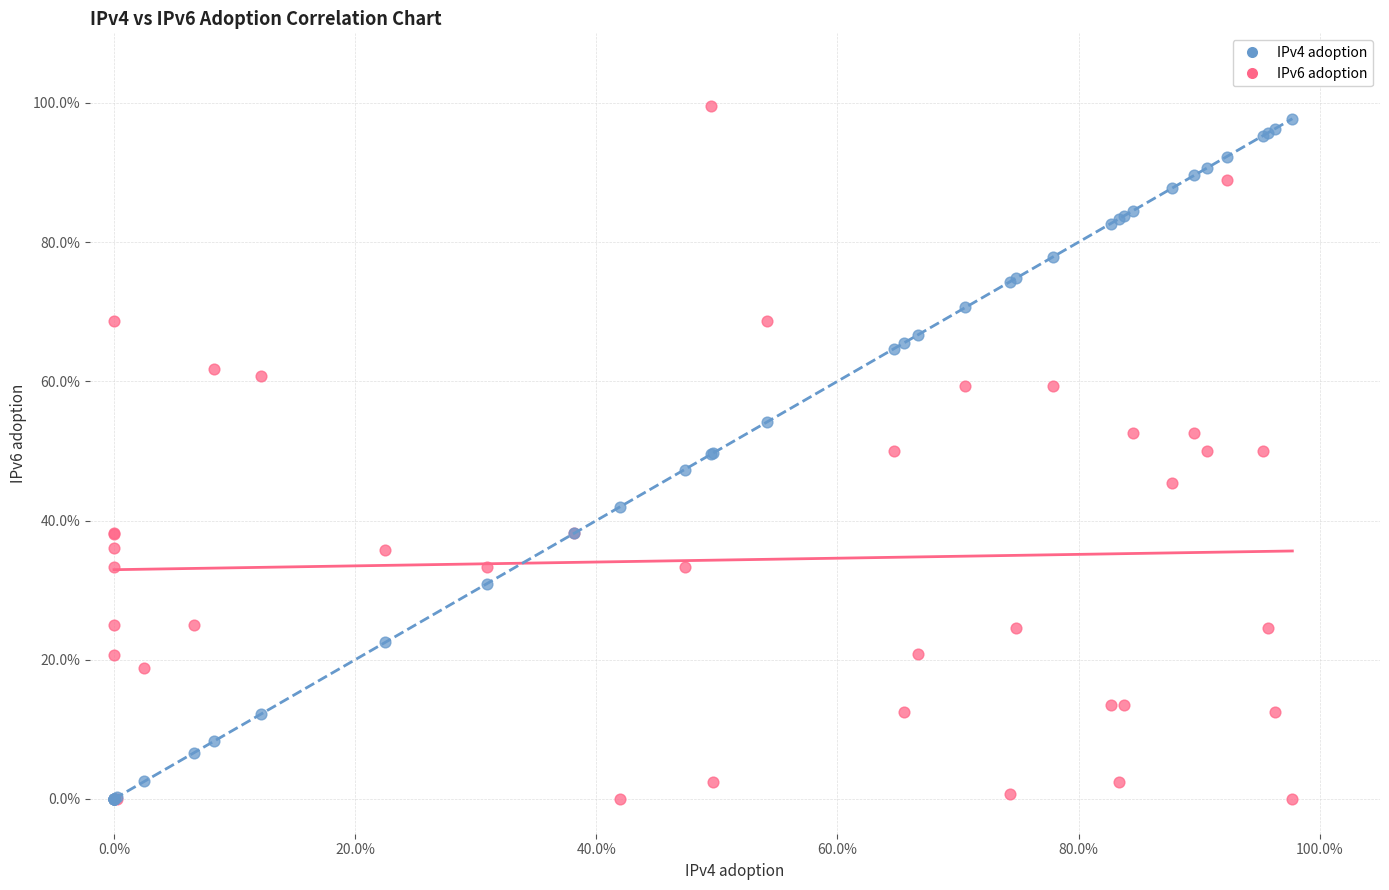

What are all the series names shown in the legend?

IPv4 adoption, IPv6 adoption